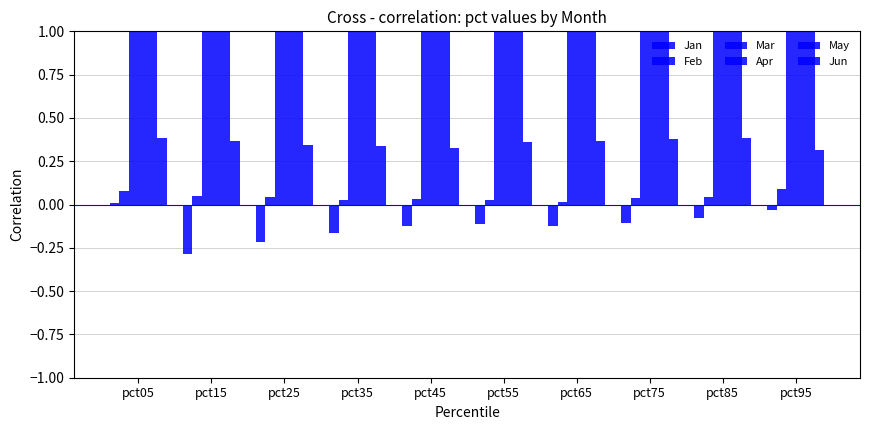

What is the sum of all May values?

14.3